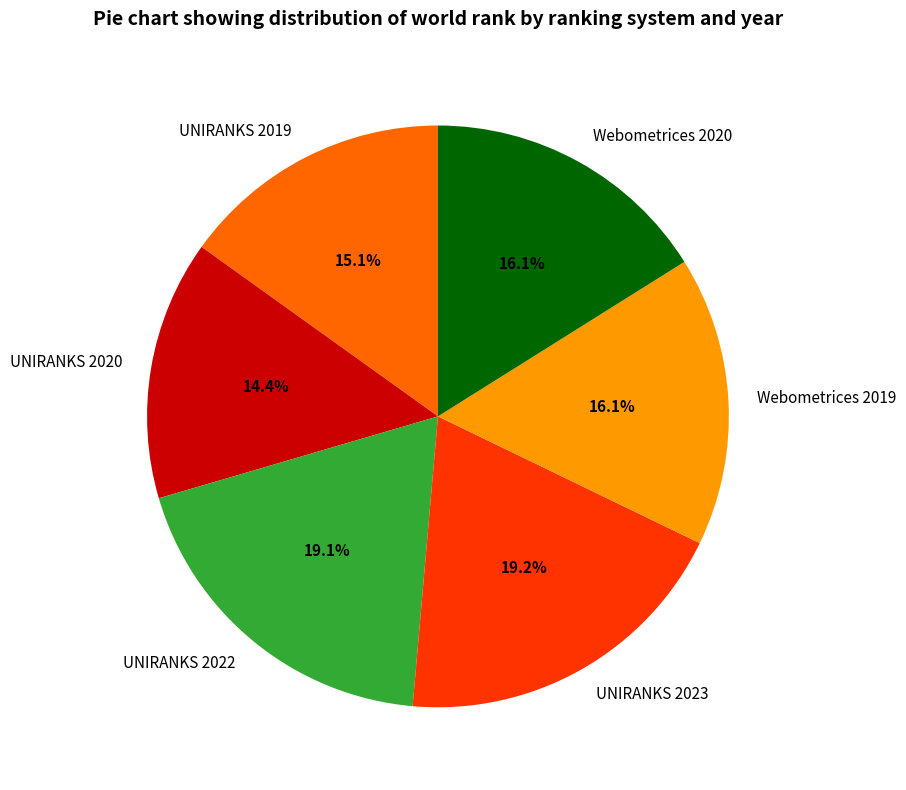

What is the ratio of the value at UNIRANKS 2022 to the value at Webometrices 2020?

1.2